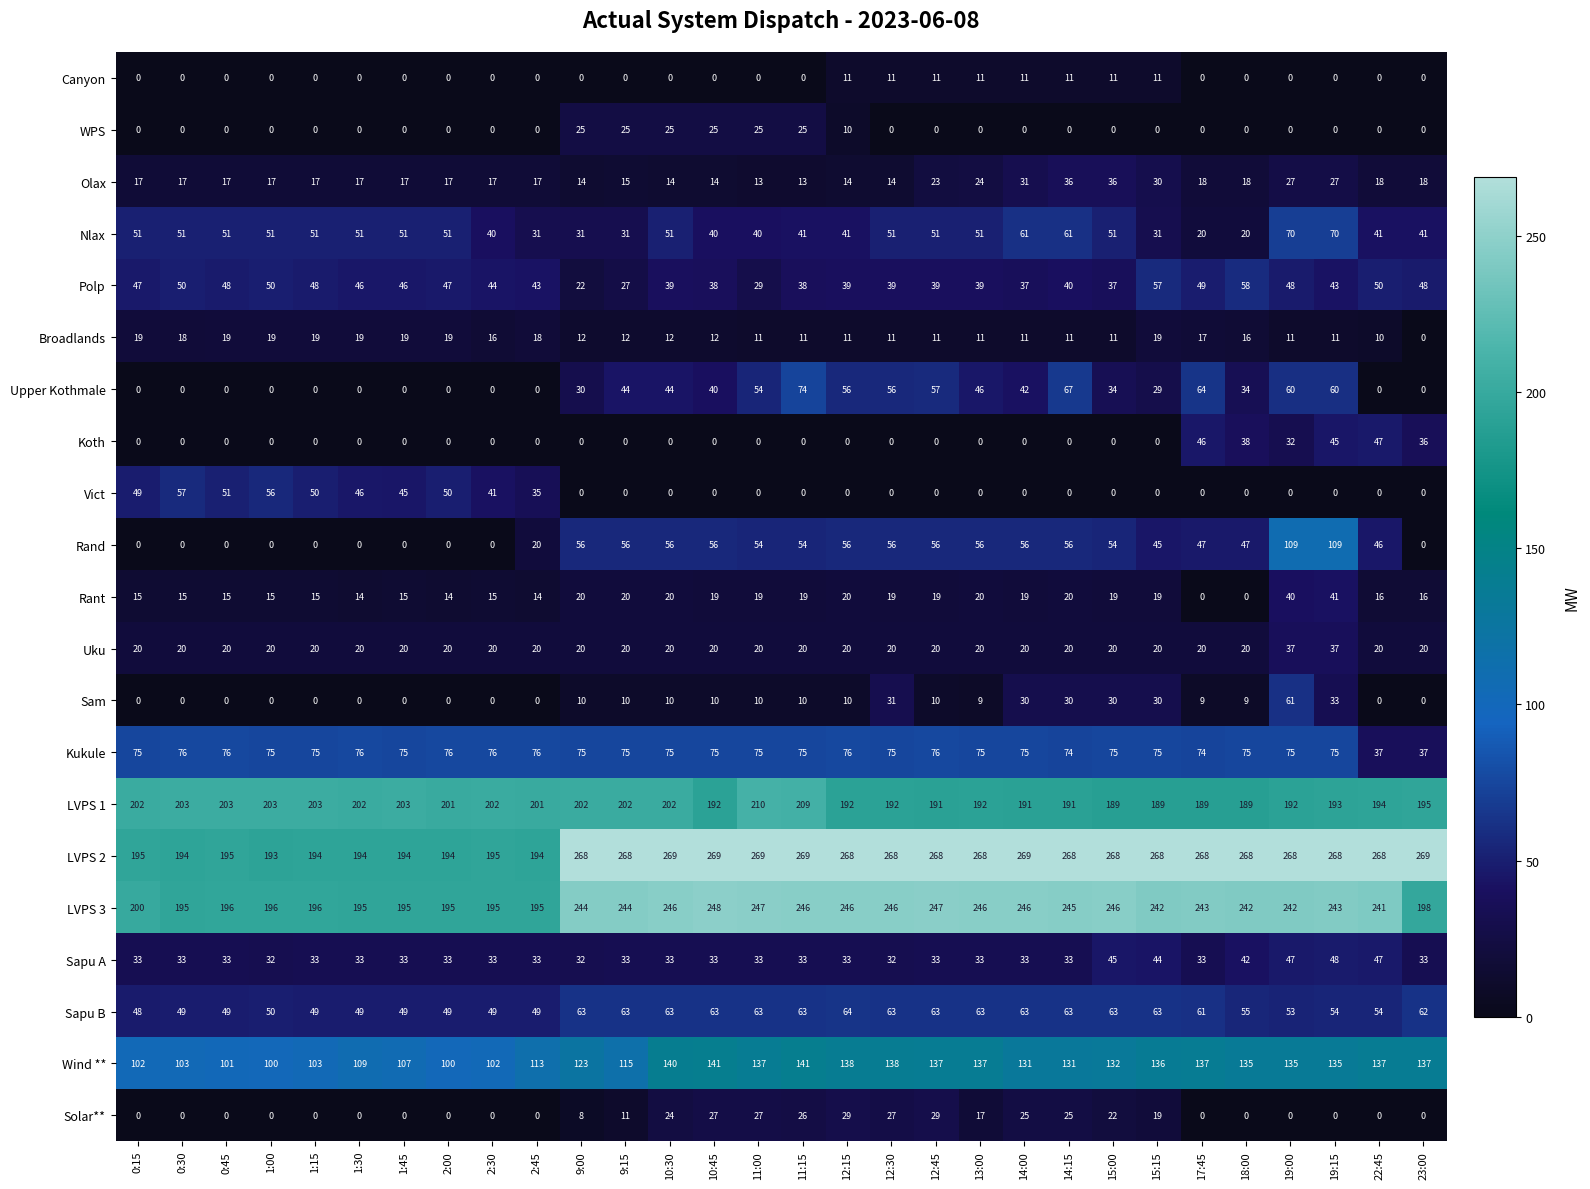

Rank the series by their maximum value, from lowest to highest.

Canyon, Broadlands, WPS, Solar**, Olax, Uku, Rant, Koth, Sapu A, Vict, Polp, Sam, Sapu B, Nlax, Upper Kothmale, Kukule, Rand, Wind **, LVPS 1, LVPS 3, LVPS 2